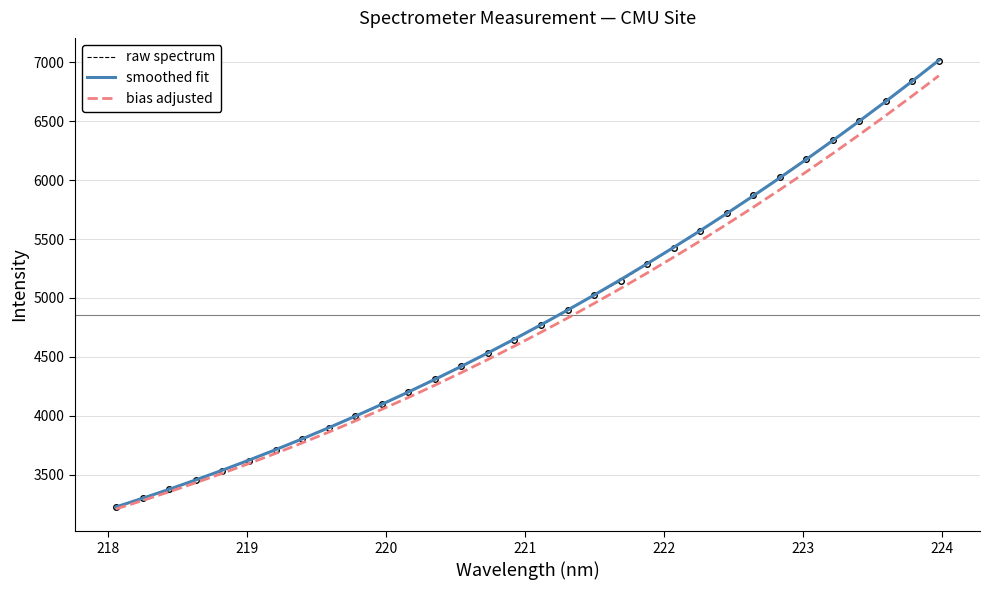

At how many categories does at least one series exceed 5374?

11